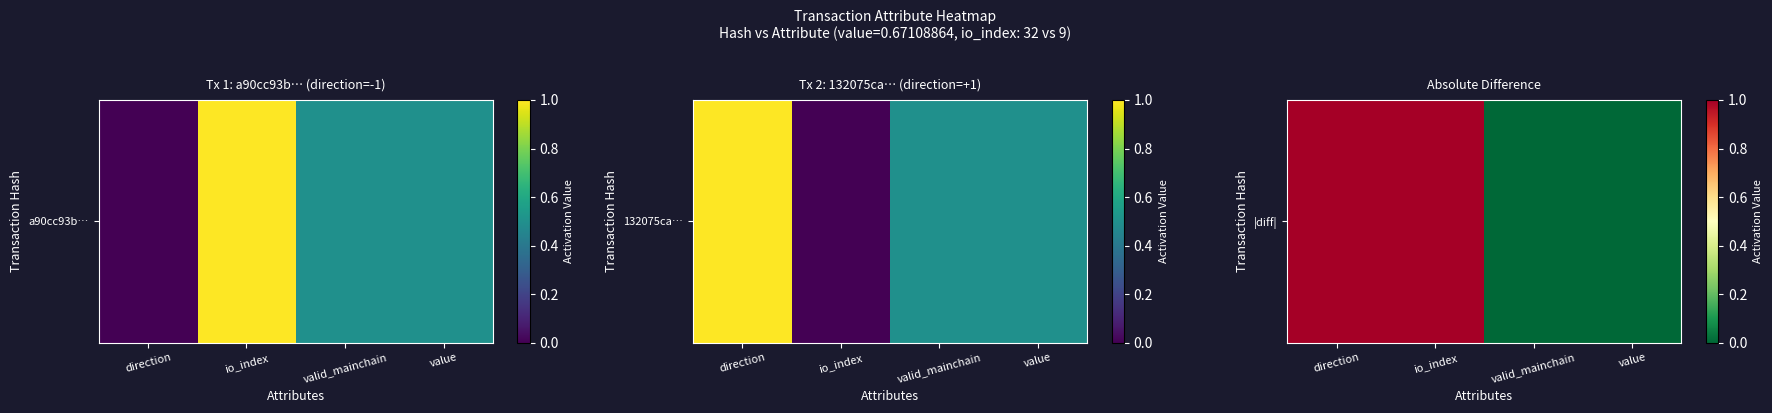

What is the difference between the maximum and minimum values?

1